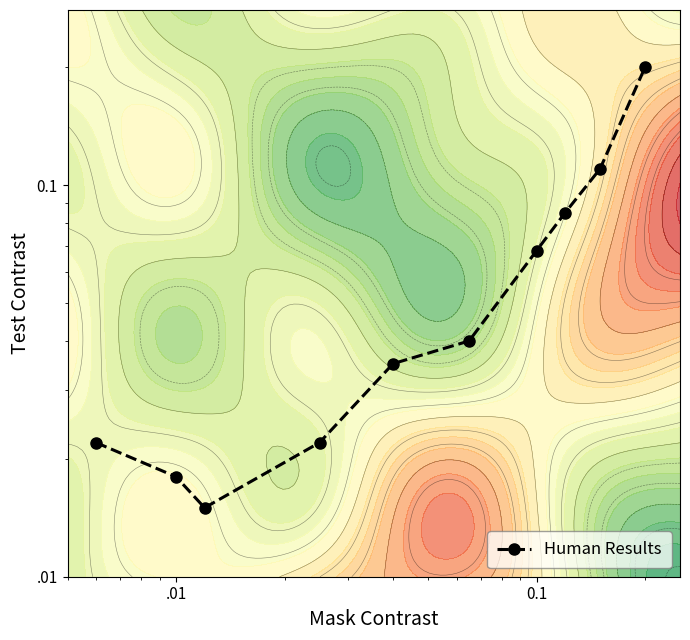

Which category has the lowest value across all series?

.01